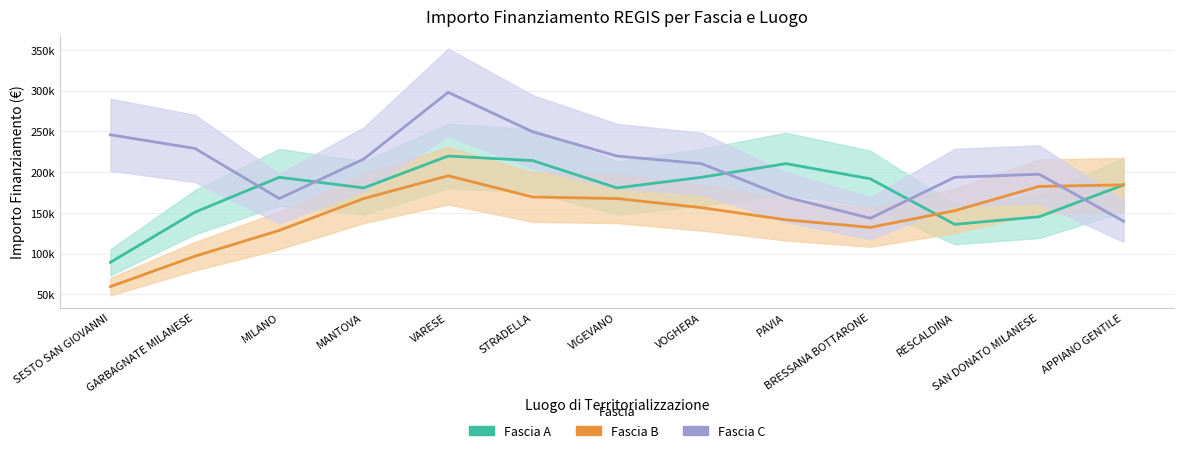

List the series in order of their overall mean, lowest first.

Fascia B, Fascia A, Fascia C